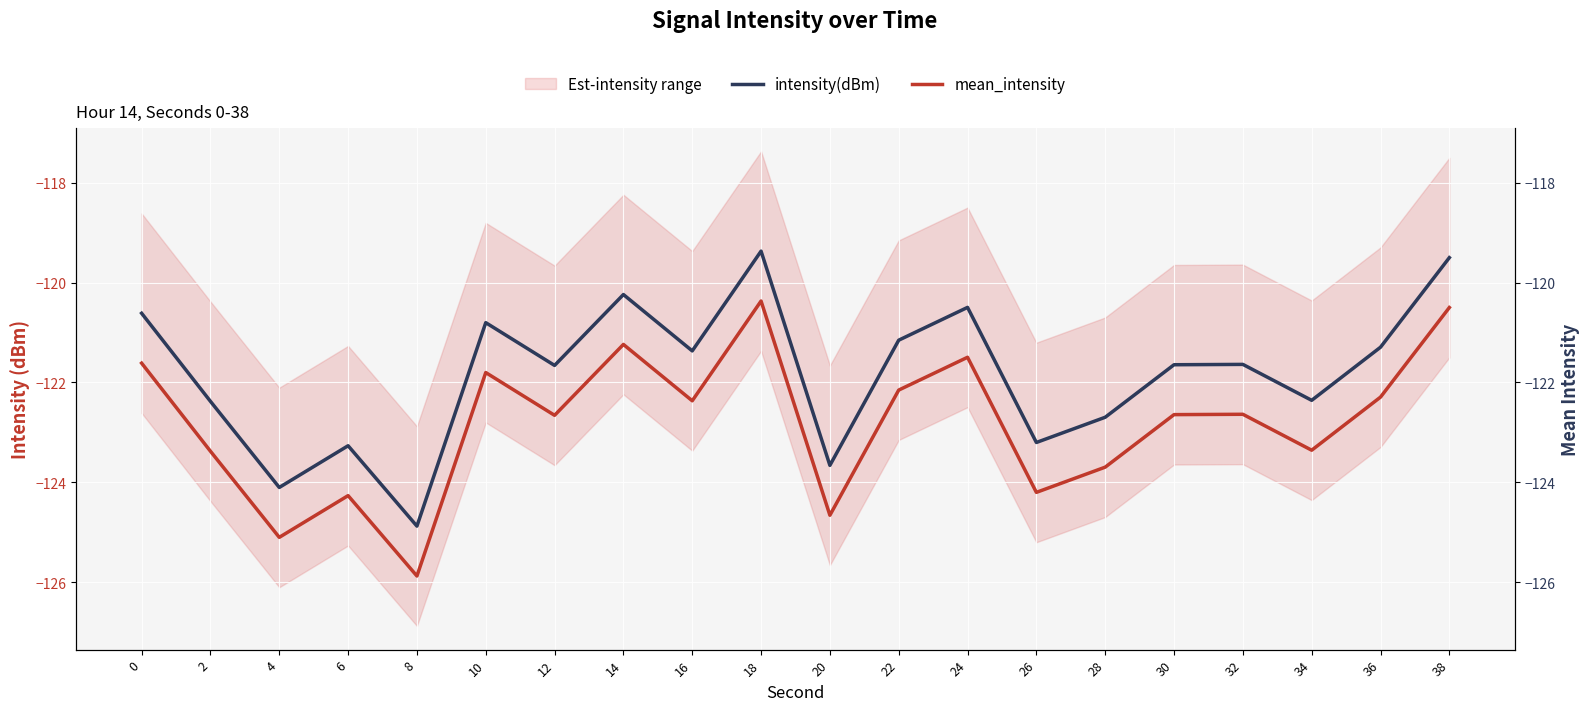

At how many categories does at least one series exceed -124?

18